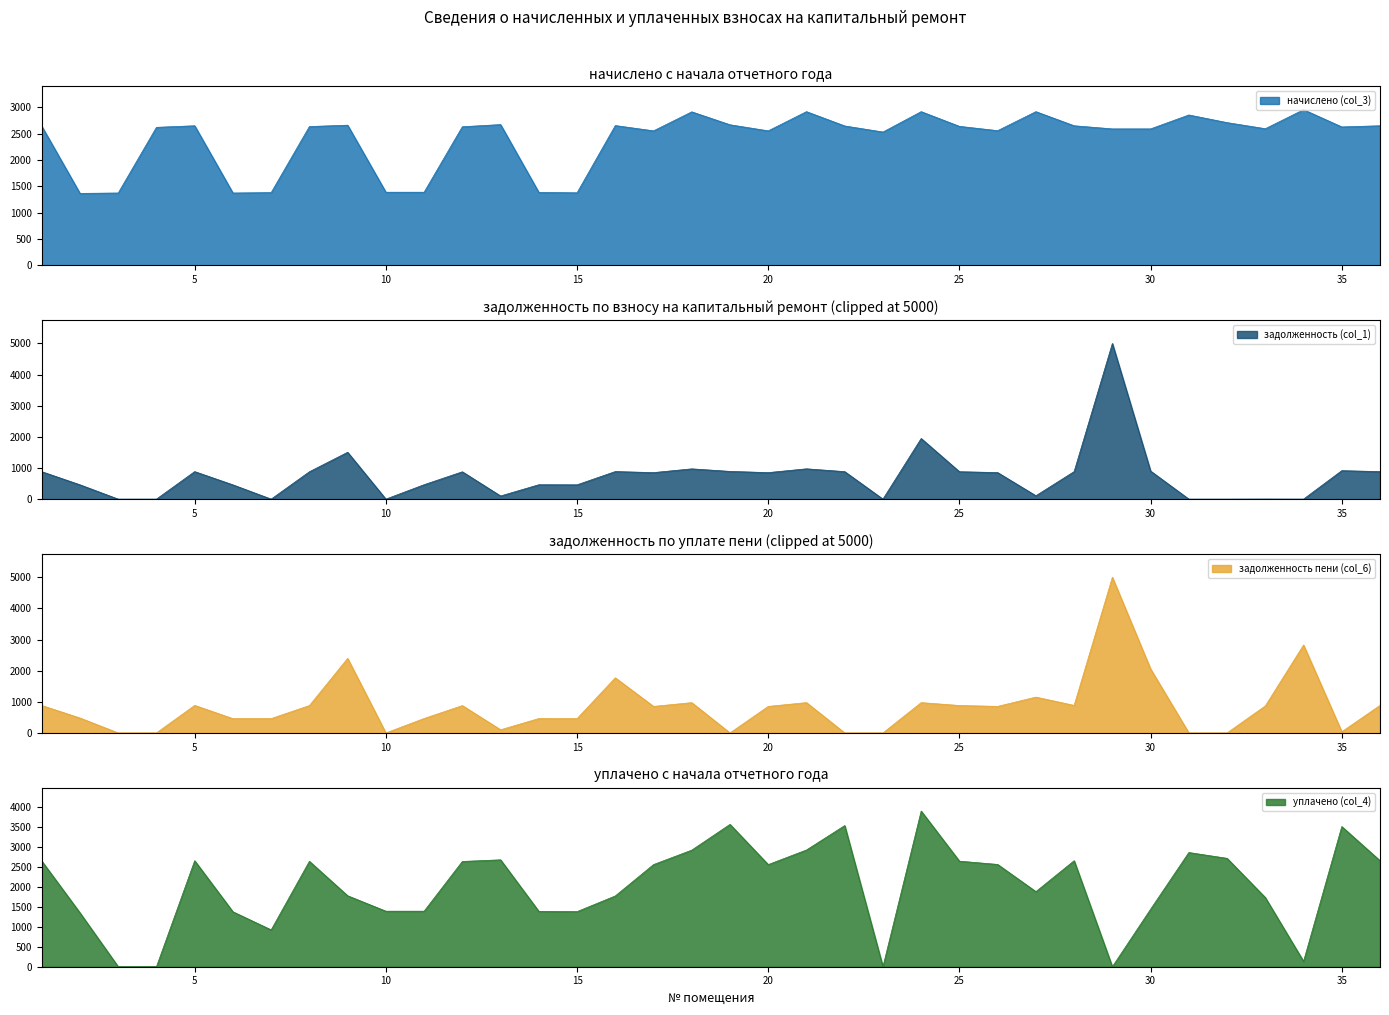

What is the minimum value for начислено (col_3)?

1367.4